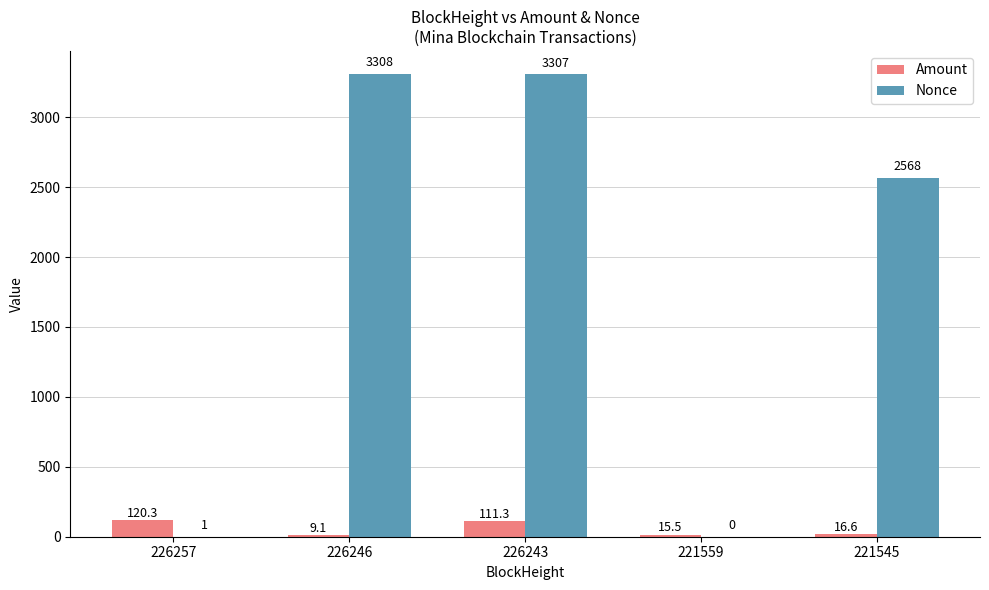

What are all the series names shown in the legend?

Amount, Nonce